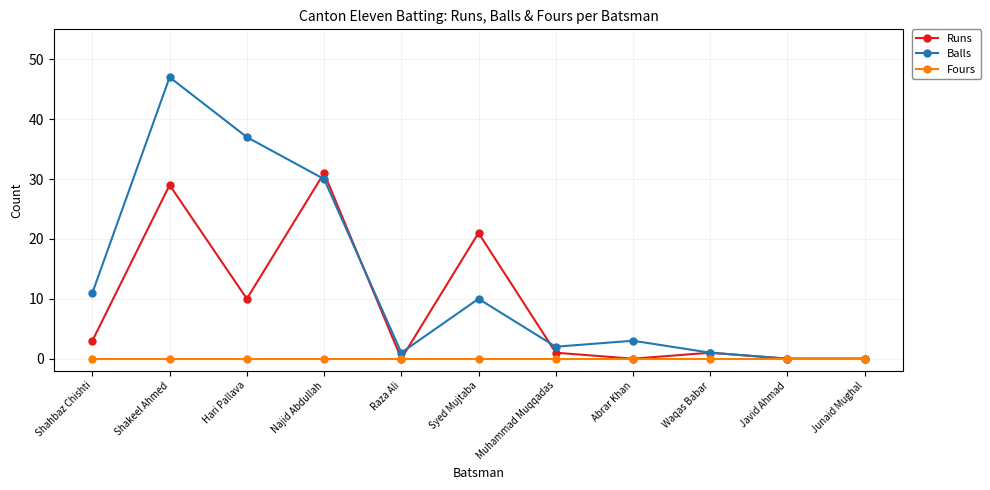

Reading right to left, extract all data points from this chart.

Runs: 0	0	1	0	1	21	0	31	10	29	3
Balls: 0	0	1	3	2	10	1	30	37	47	11
Fours: 0	0	0	0	0	0	0	0	0	0	0